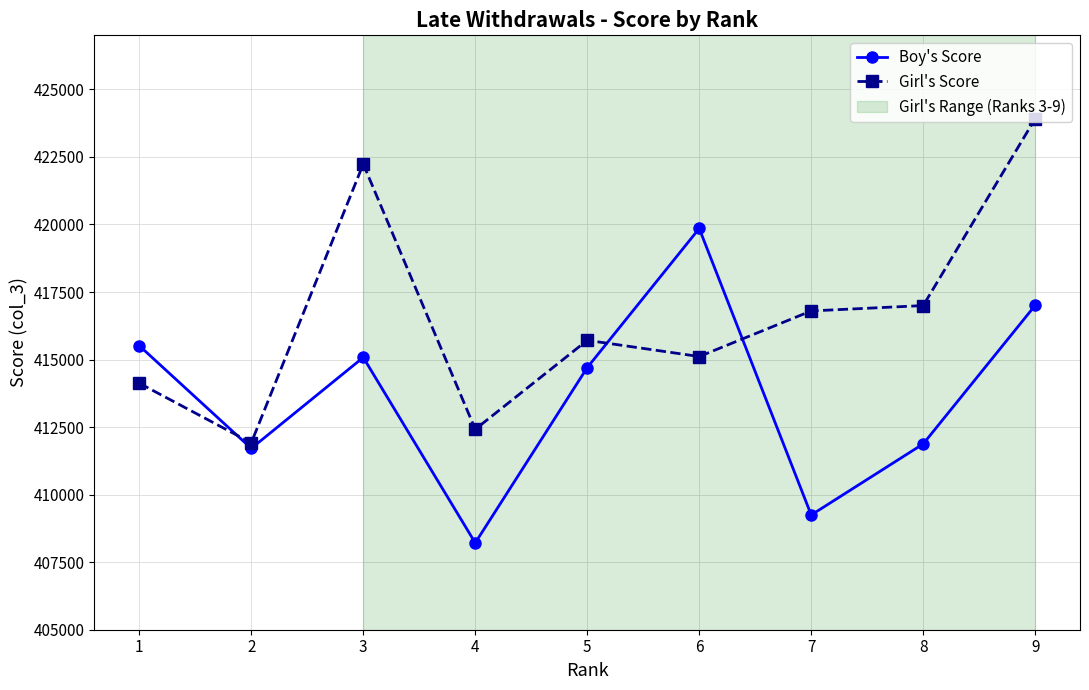

How many series are shown in this chart?

2